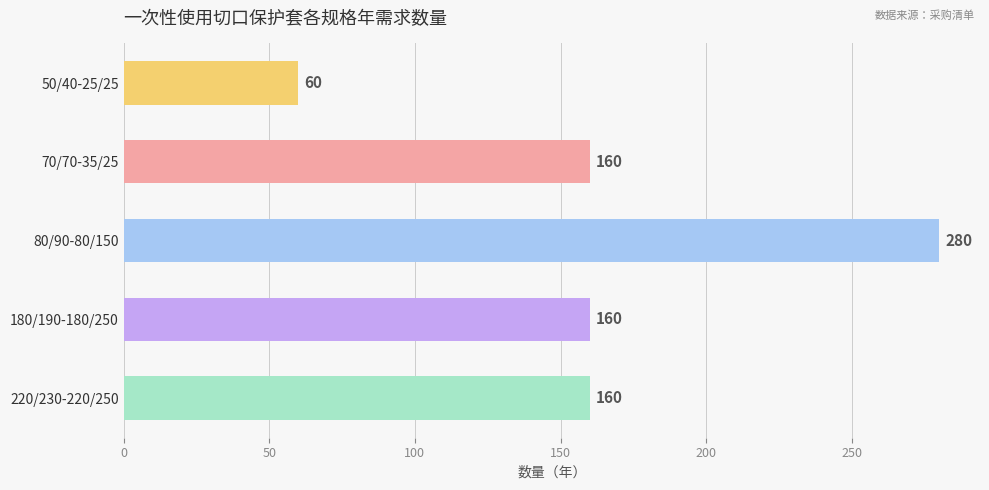

Between 50/40-25/25 and 220/230-220/250, which is larger?

220/230-220/250